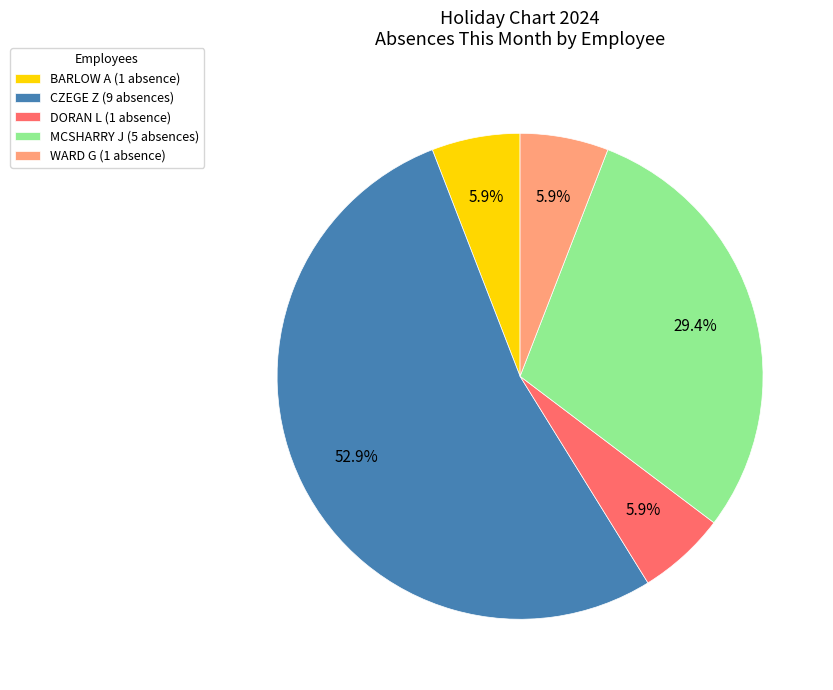

Which has a higher value, DORAN L (1 absence) or MCSHARRY J (5 absences)?

MCSHARRY J (5 absences)